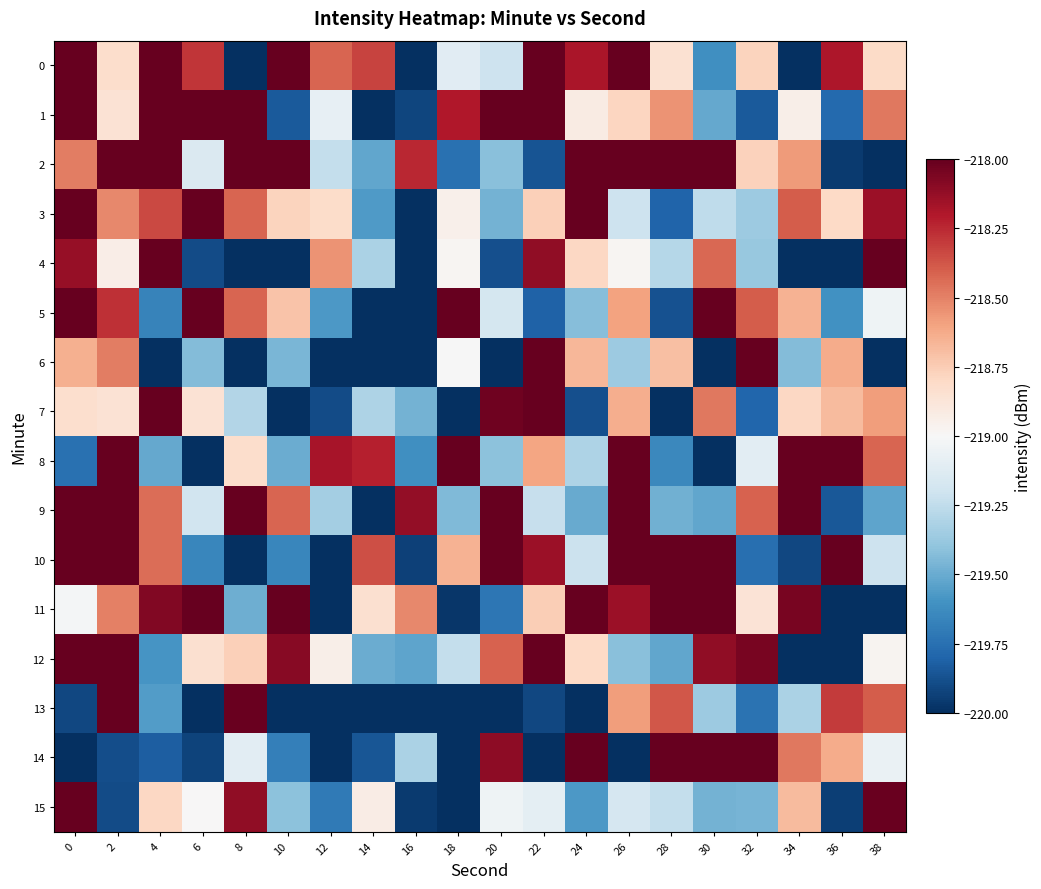

Count the number of data series in this chart.

16